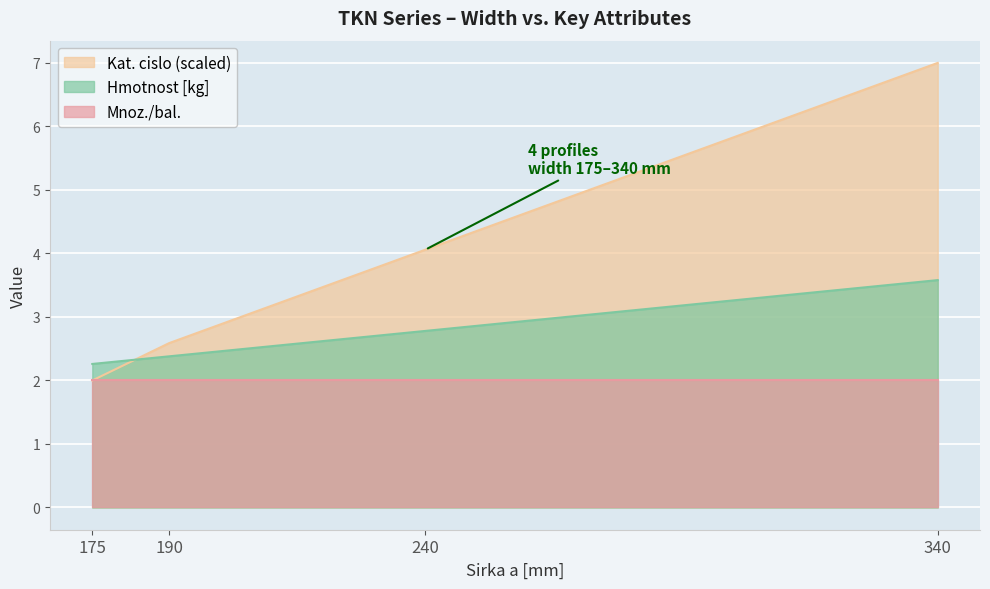

Between which two adjacent categories do Hmotnost [kg] and Kat. cislo (scaled) first intersect?

175 and 190